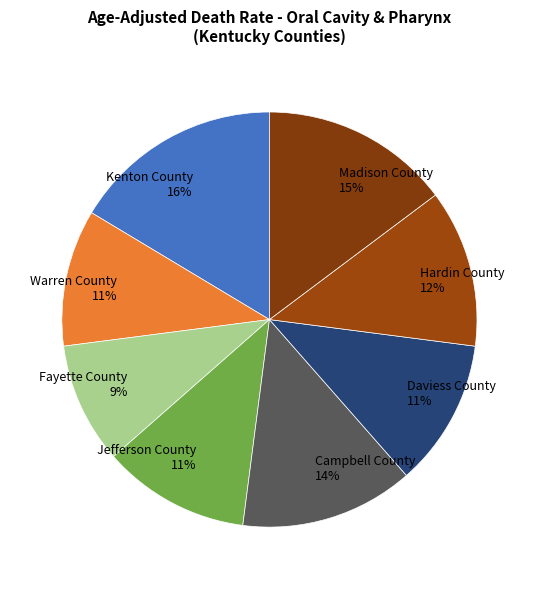

To the nearest percent, what percentage of the pie is Kenton County?

16%